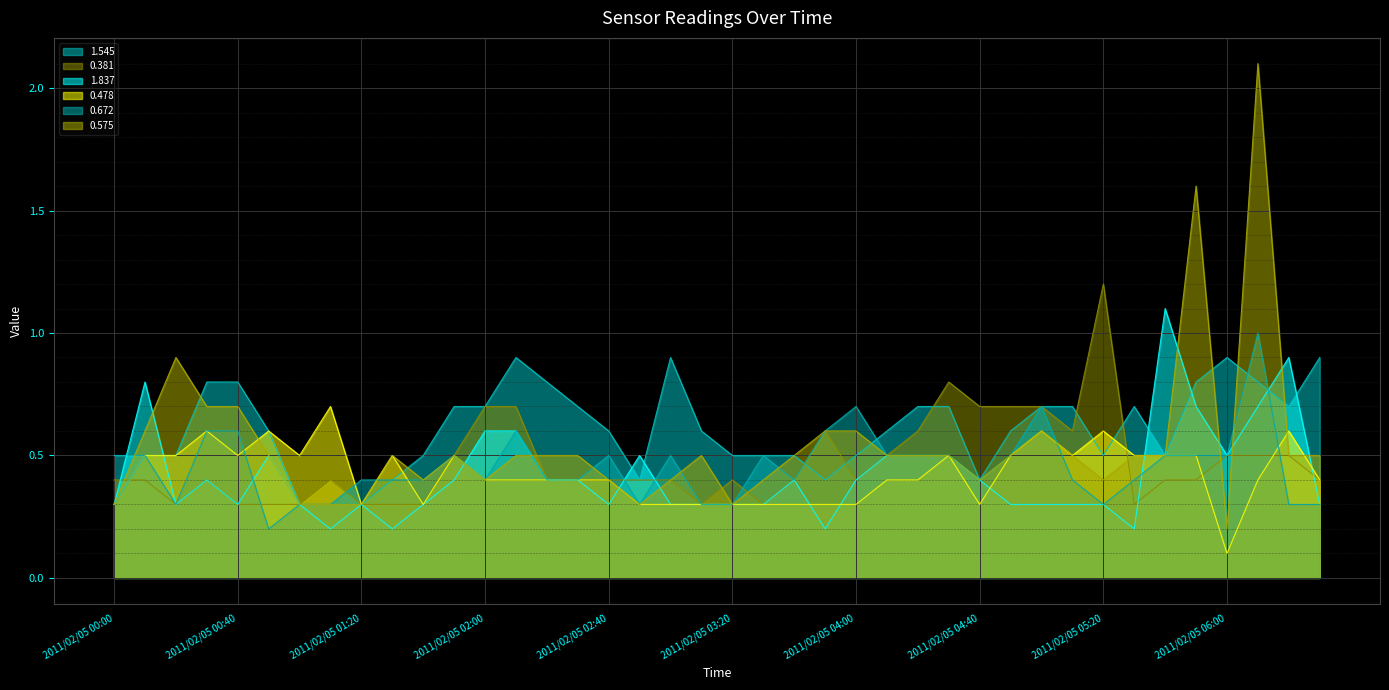

At which category does the chart reach its peak across all series?

2011/02/05 06:10